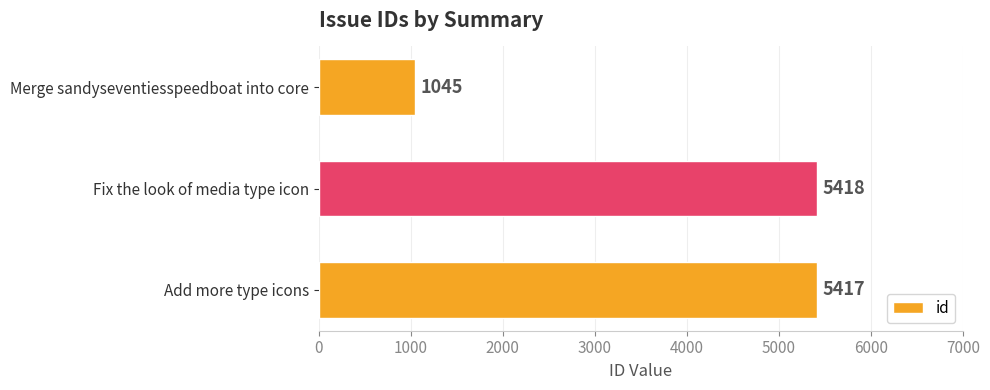

The value at Add more type icons is 9091. True or false?

False